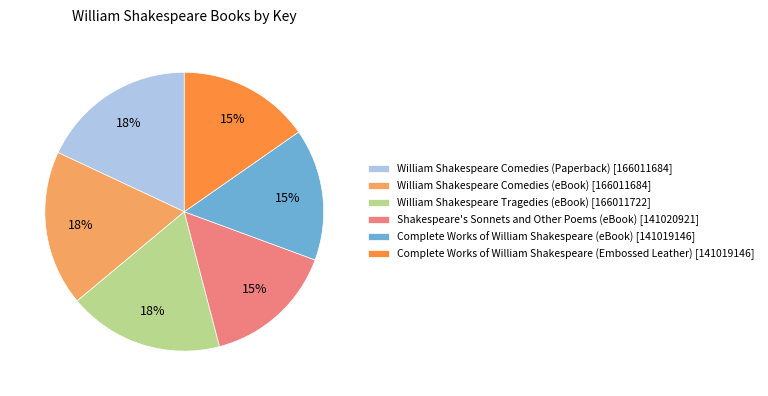

Does William Shakespeare Comedies (Paperback) account for over 50% of the chart?

No